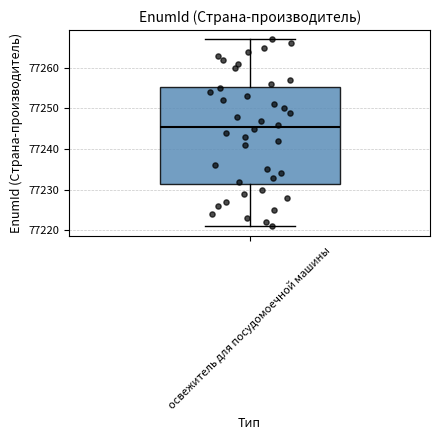

Read this box plot against the y-axis: the position of the median line, the range covered by the box, and the ends of both whiskers. The values are not printed on the chart, so give them approximately, as read against the axis.

median 77246, box 77232 to 77255, whiskers 77221 to 77267